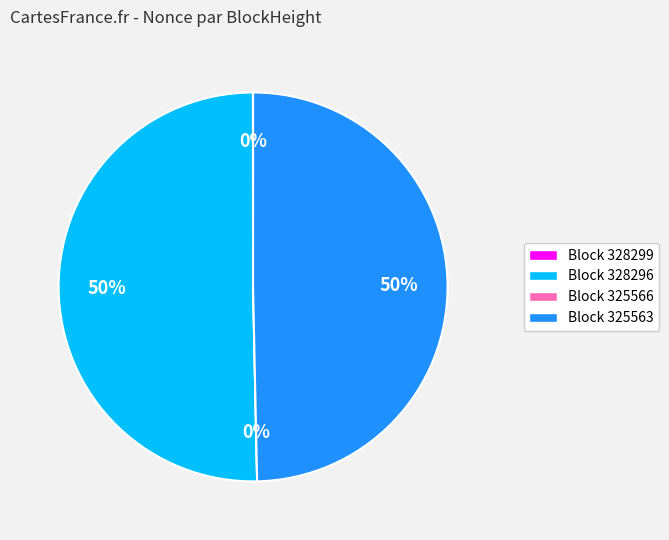

Which slice represents more than half of the pie?

328296